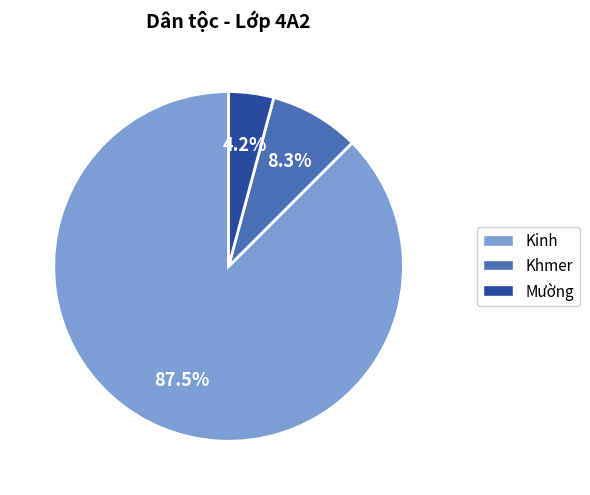

Does any single category account for the majority?

Yes